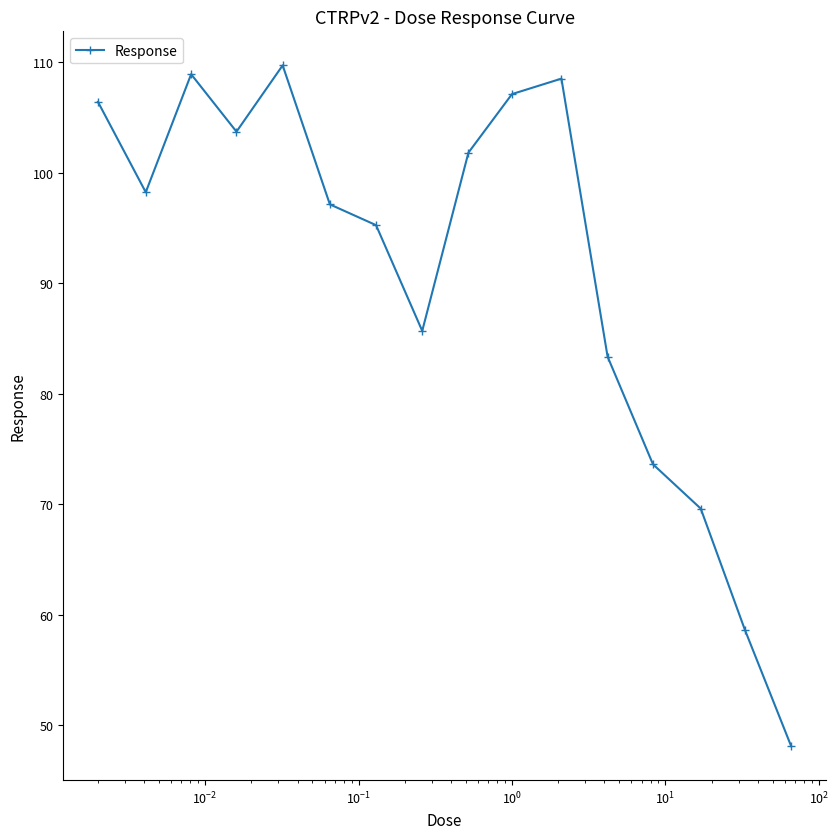

What is the difference between the maximum and second lowest values?

51.1